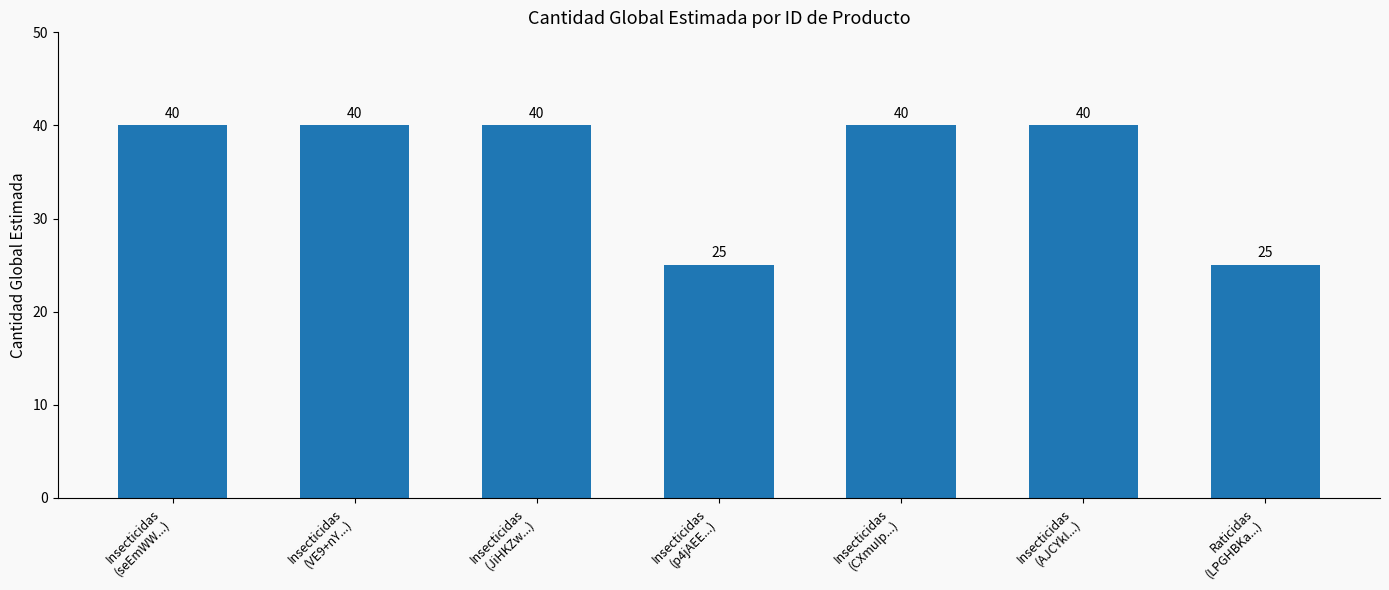

How many bars are there in total?

7